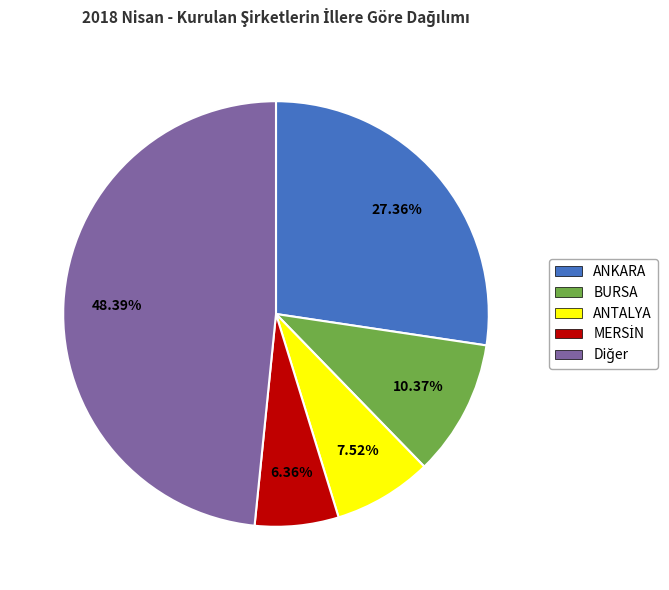

Is there any slice that represents more than half of the pie?

No